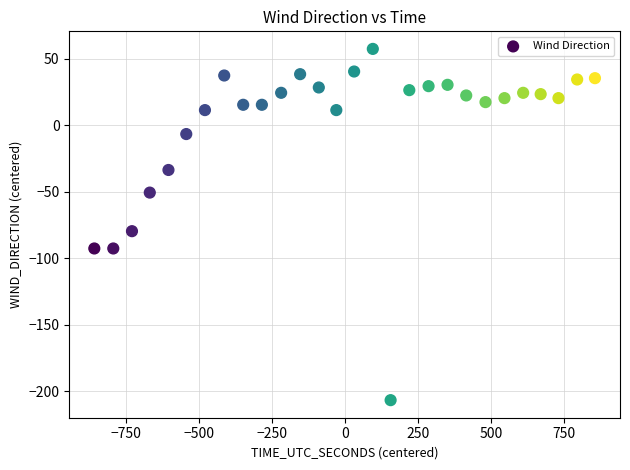

What is the range of X values (max minus min)?

1715.0